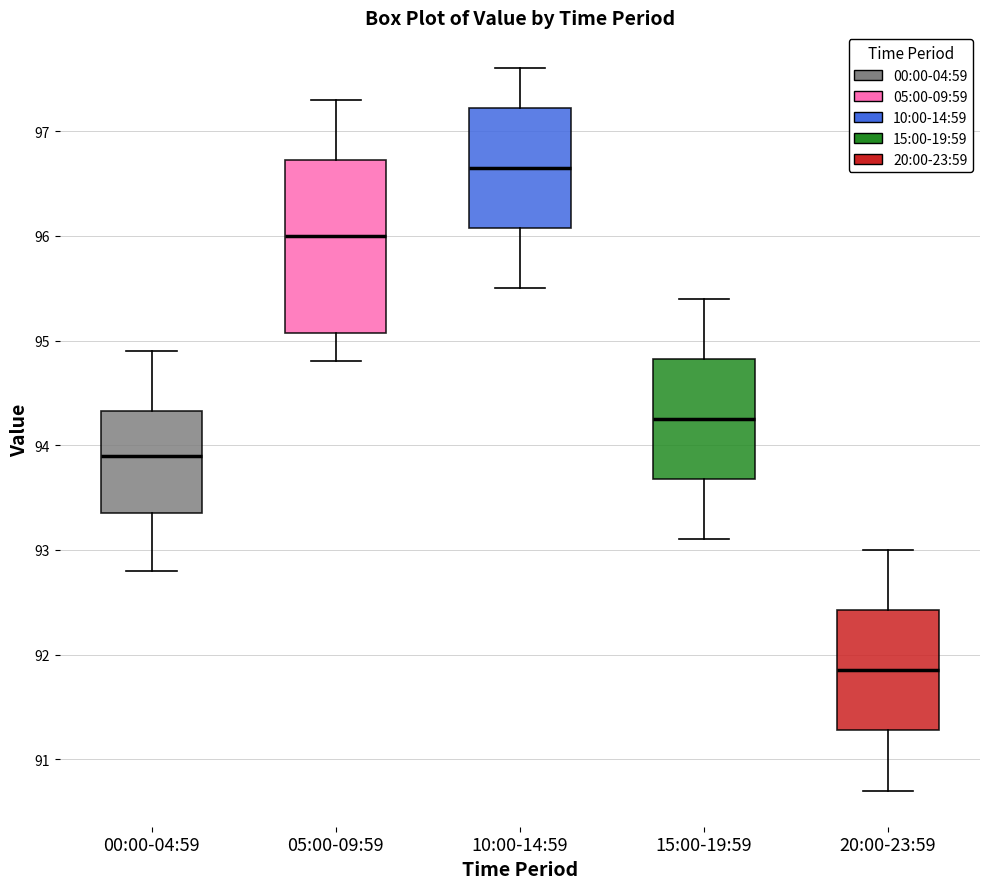

Which box has the highest median line?

10:00-14:59